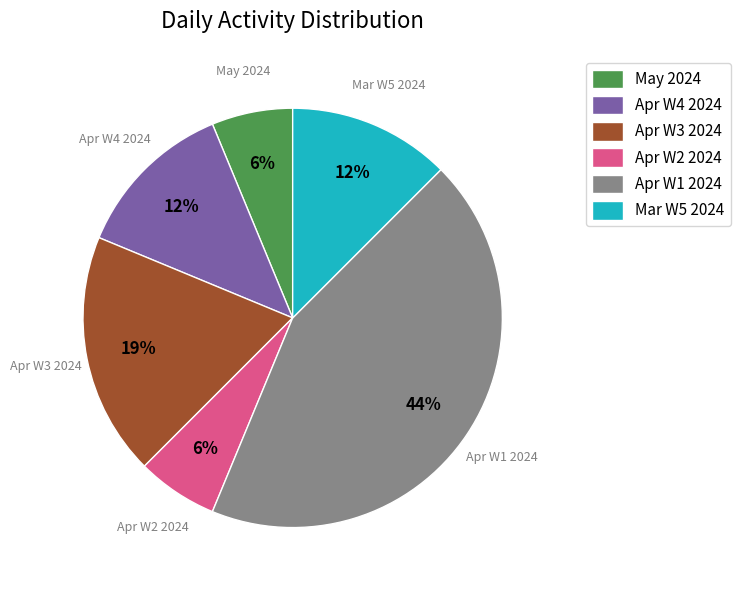

Do Apr W4 2024 and Apr W1 2024 together represent more than half of the pie?

Yes